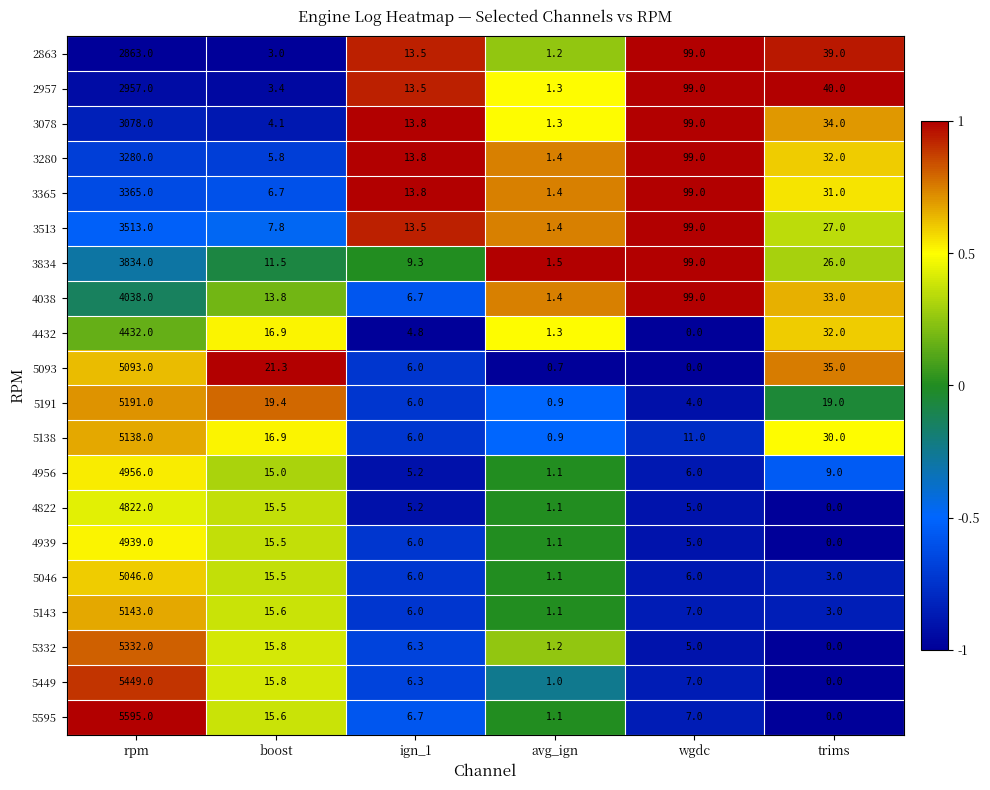

Count the number of categories in the chart.

6